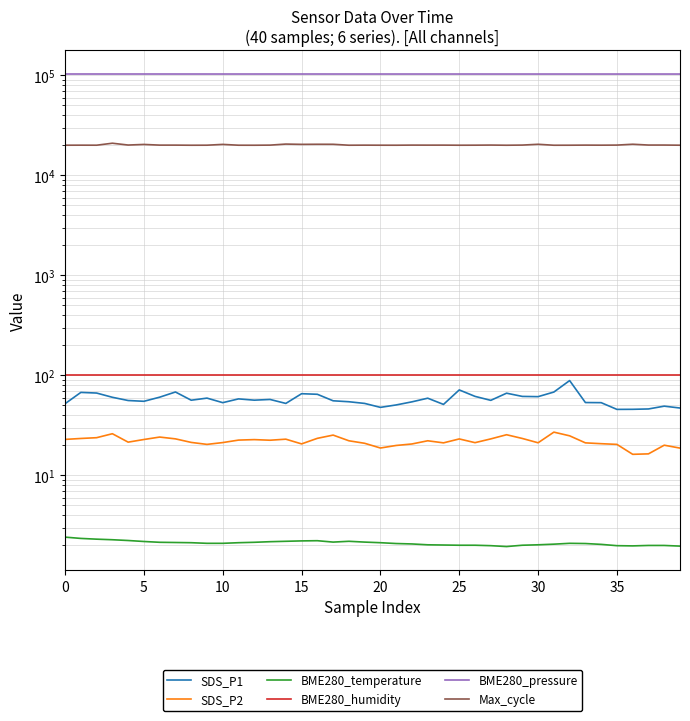

List the series in order of their peak value, lowest first.

BME280_temperature, SDS_P2, SDS_P1, BME280_humidity, Max_cycle, BME280_pressure